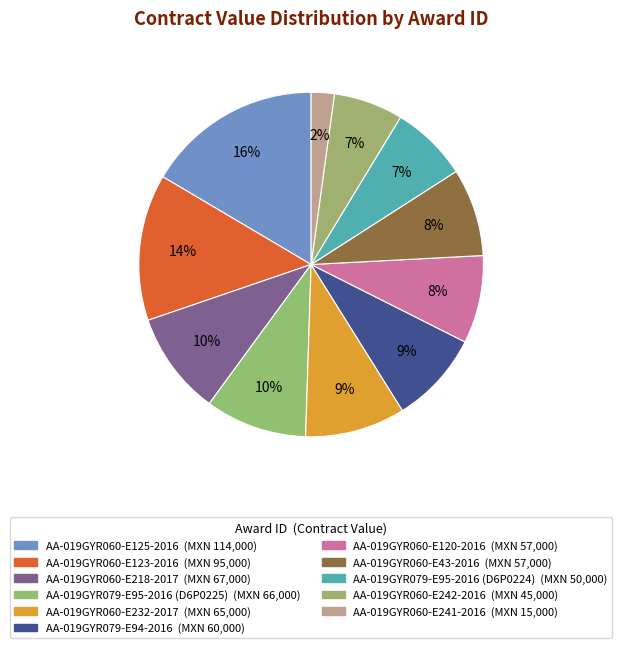

How many segments does this pie chart have?

11